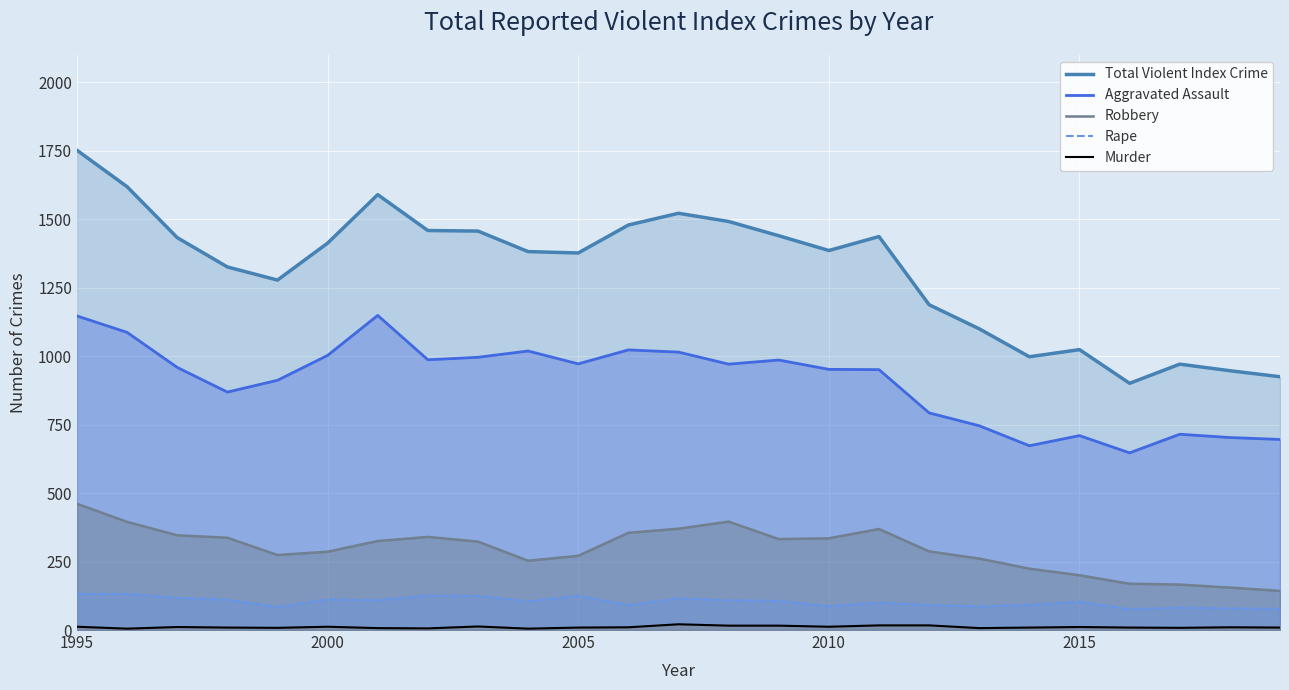

The value of Aggravated Assault at 2015 is 1169. True or false?

False